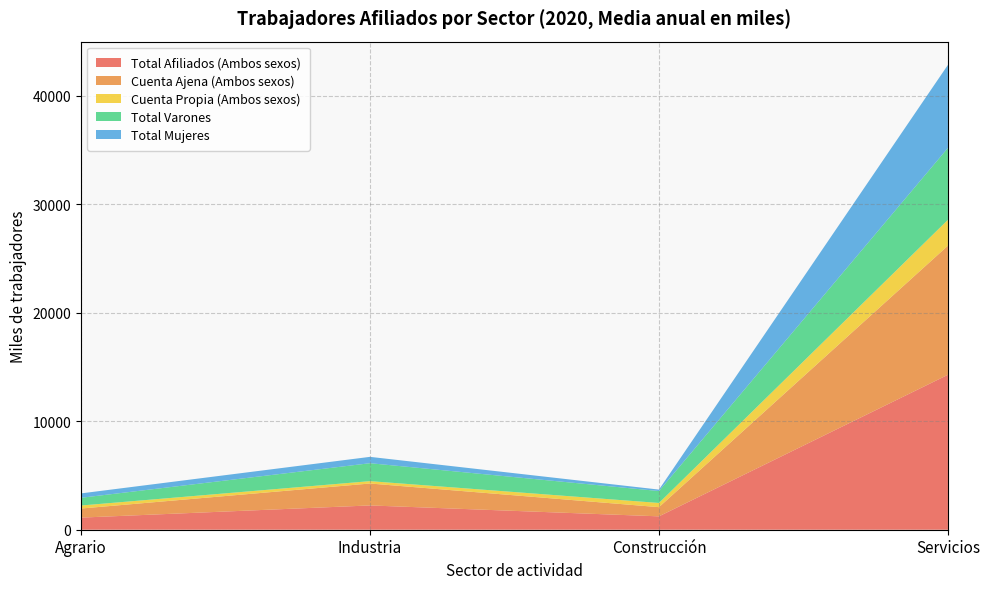

Reading left to right, transcribe all the data shown in this chart.

Total Afiliados (Ambos sexos): Agrario=1116.7	Industria=2240.0	Construcción=1233.7	Servicios=14289.8
Cuenta Ajena (Ambos sexos): Agrario=838.0	Industria=2021.9	Construcción=847.3	Servicios=11906.2
Cuenta Propia (Ambos sexos): Agrario=278.6	Industria=218.2	Construcción=386.5	Servicios=2383.6
Total Varones: Agrario=712.0	Industria=1653.8	Construcción=1100.0	Servicios=6630.8
Total Mujeres: Agrario=404.7	Industria=586.2	Construcción=133.8	Servicios=7659.0